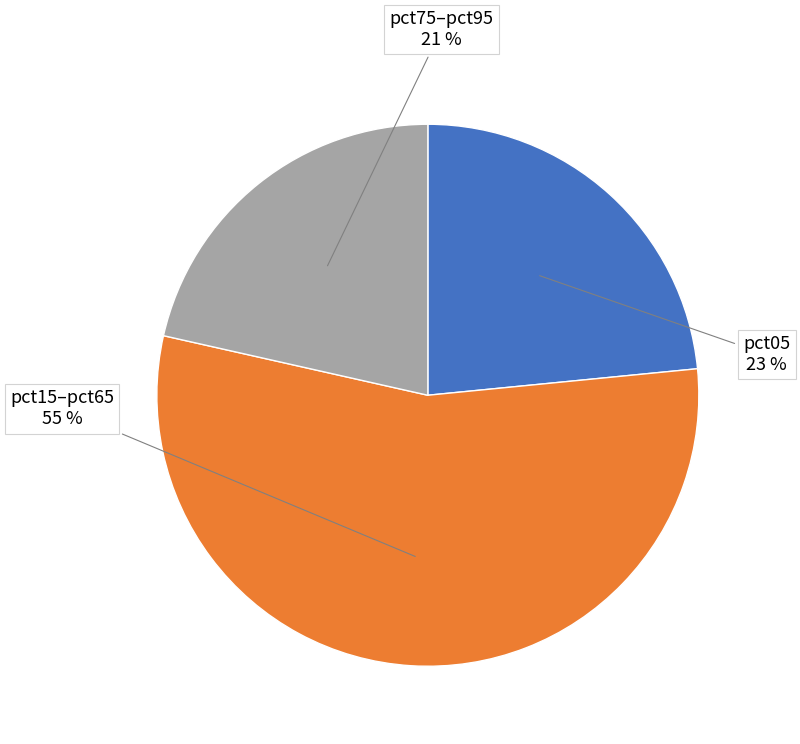

What percentage is the pct05 slice, to the nearest percent?

23%